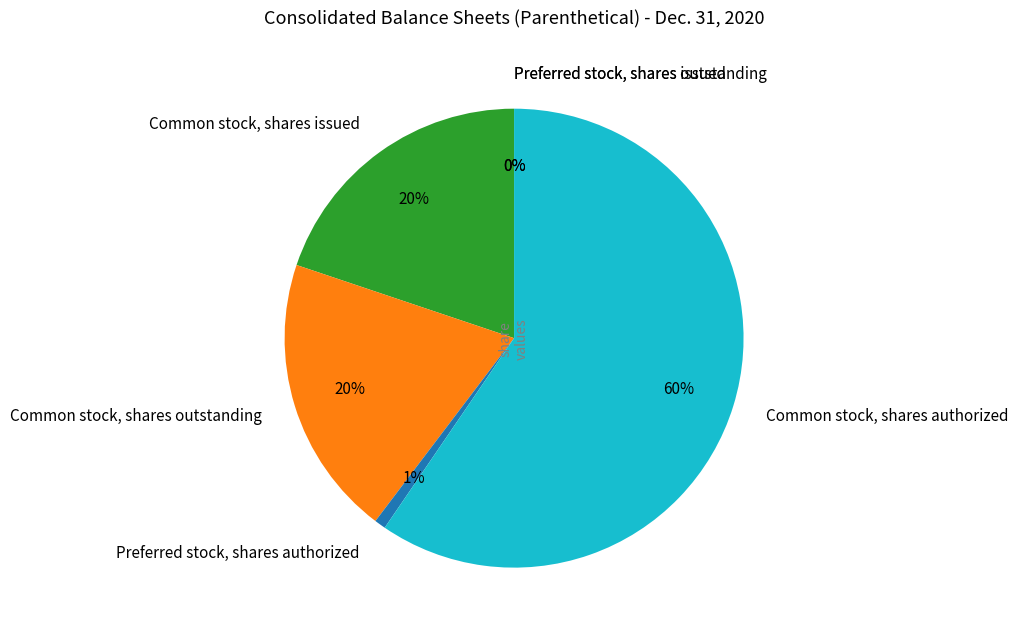

Does Common stock, shares issued represent more than half of the total?

No